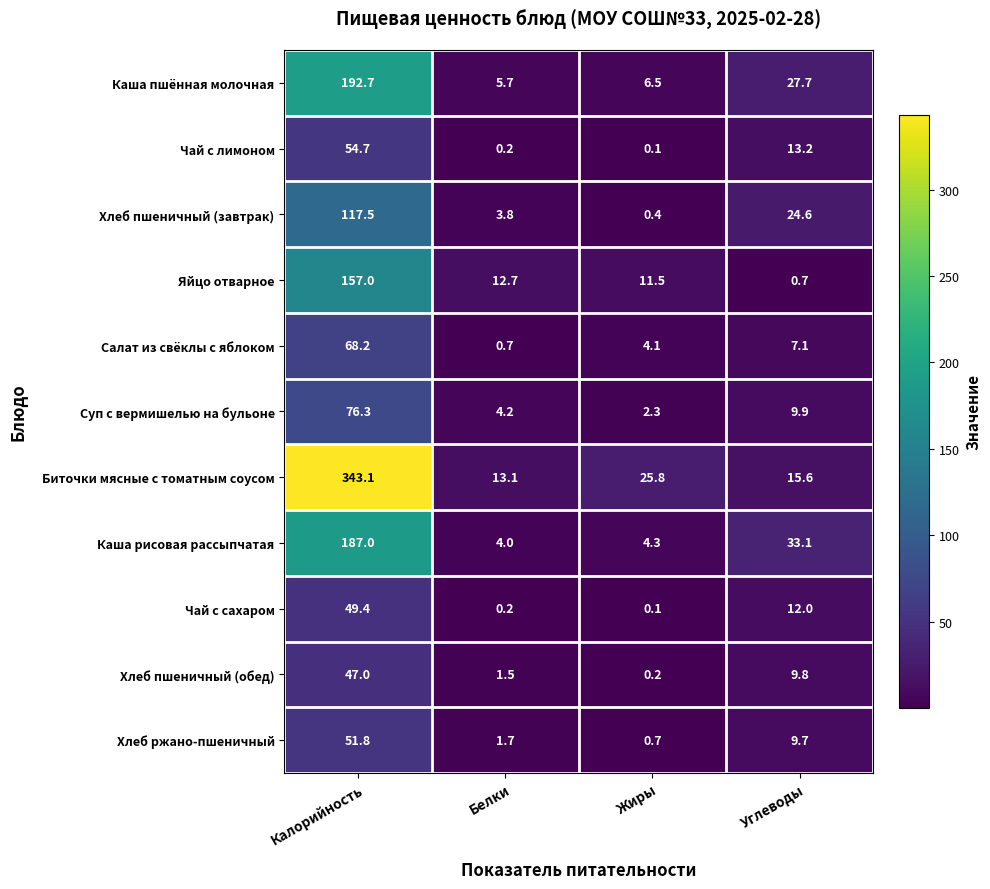

How many data points does each series have?

4